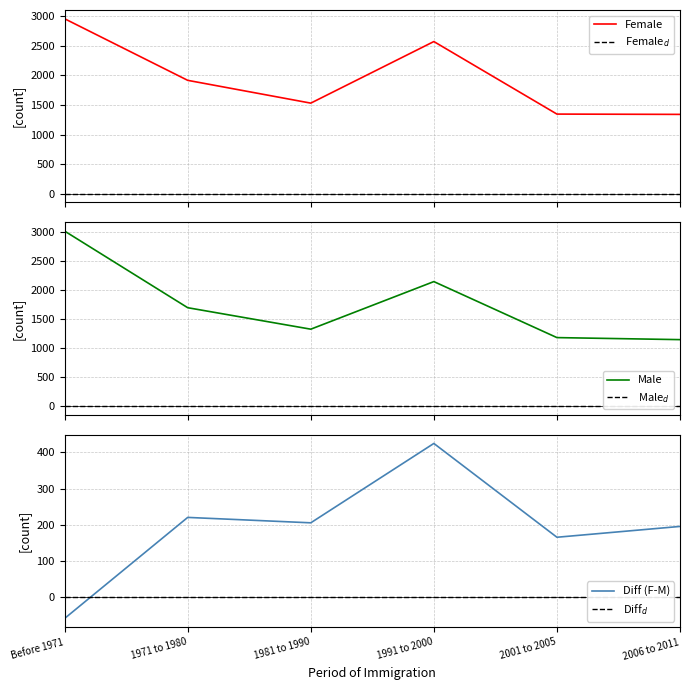

How many values in Diff (F-M) are below zero?

1